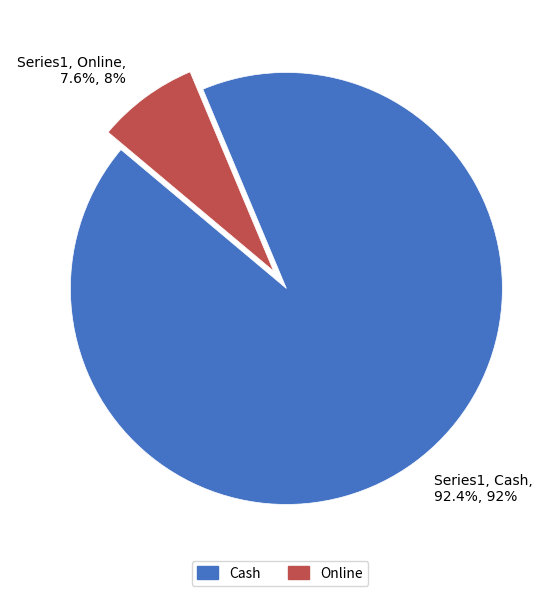

How many slices are in this pie chart?

2